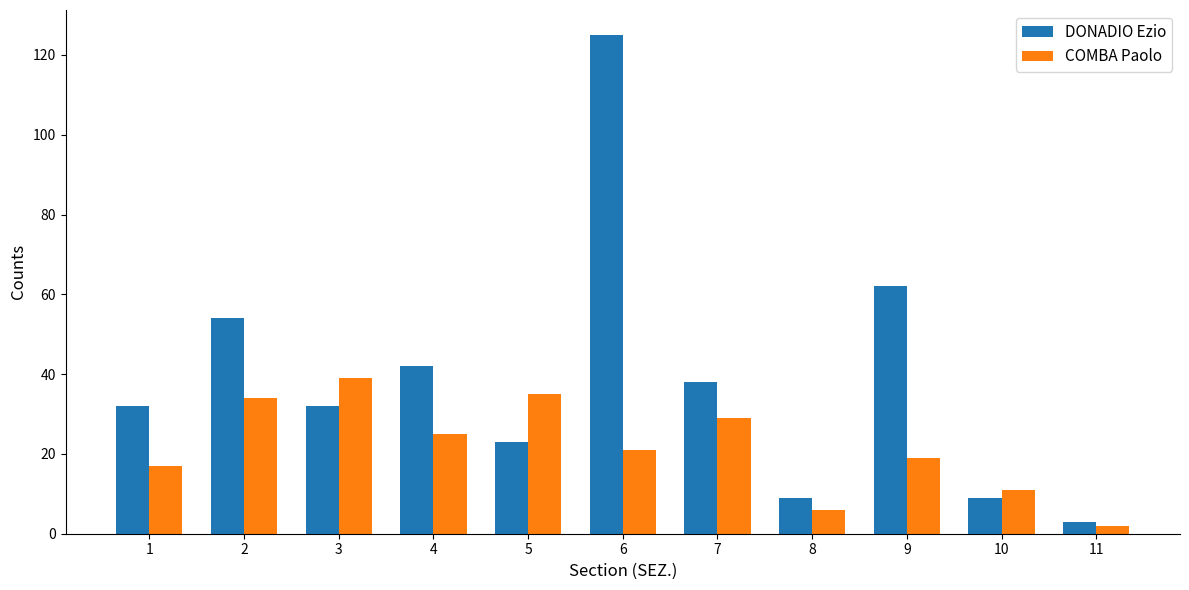

Reading left to right, what are all the values shown in this chart?

DONADIO Ezio: 1=32	2=54	3=32	4=42	5=23	6=125	7=38	8=9	9=62	10=9	11=3
COMBA Paolo: 1=17	2=34	3=39	4=25	5=35	6=21	7=29	8=6	9=19	10=11	11=2